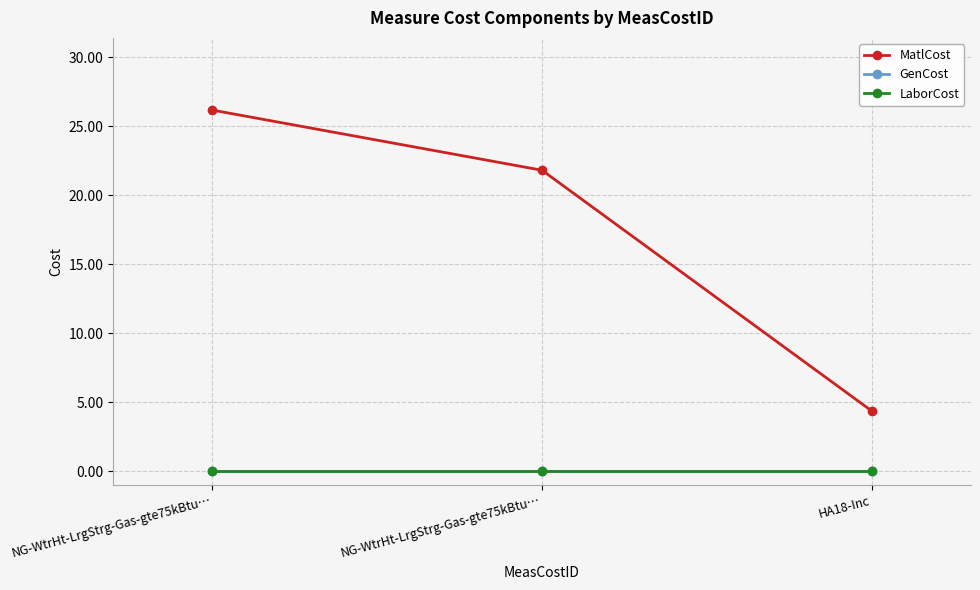

Does the chart display data point markers on the line(s)?

Yes